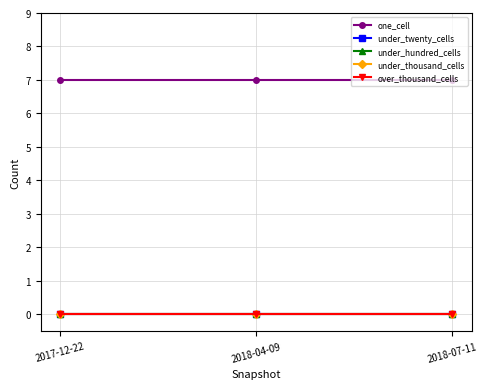

Which has a higher value, 2018-07-11 or 2017-12-22?

2018-07-11